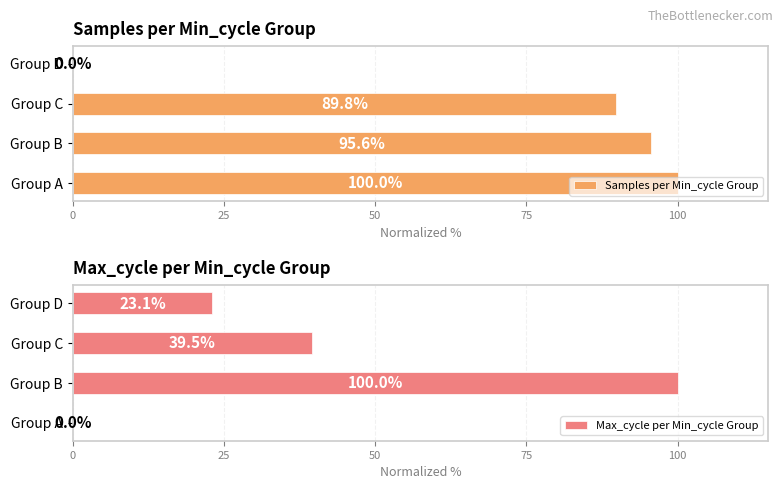

What is the highest value of the Samples per Min_cycle Group series?

100.0